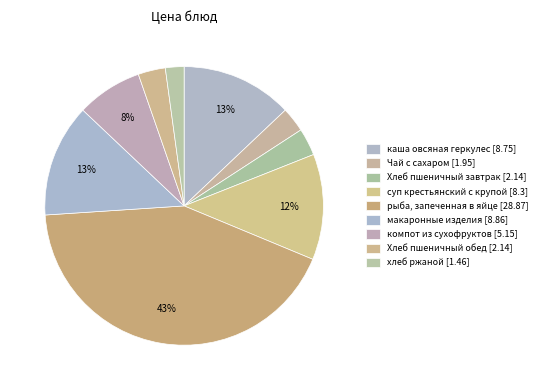

Count the number of slices in the pie.

9